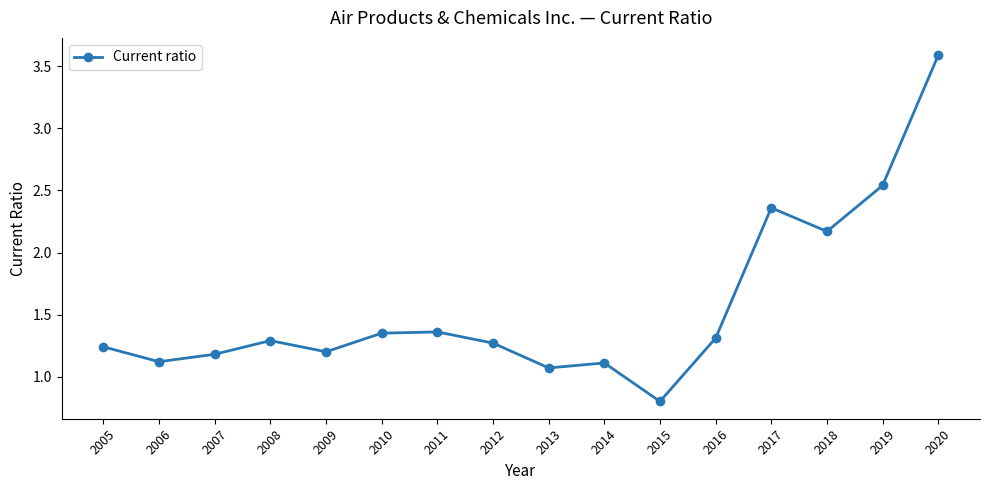

The value at 2018 is 3.0. True or false?

False